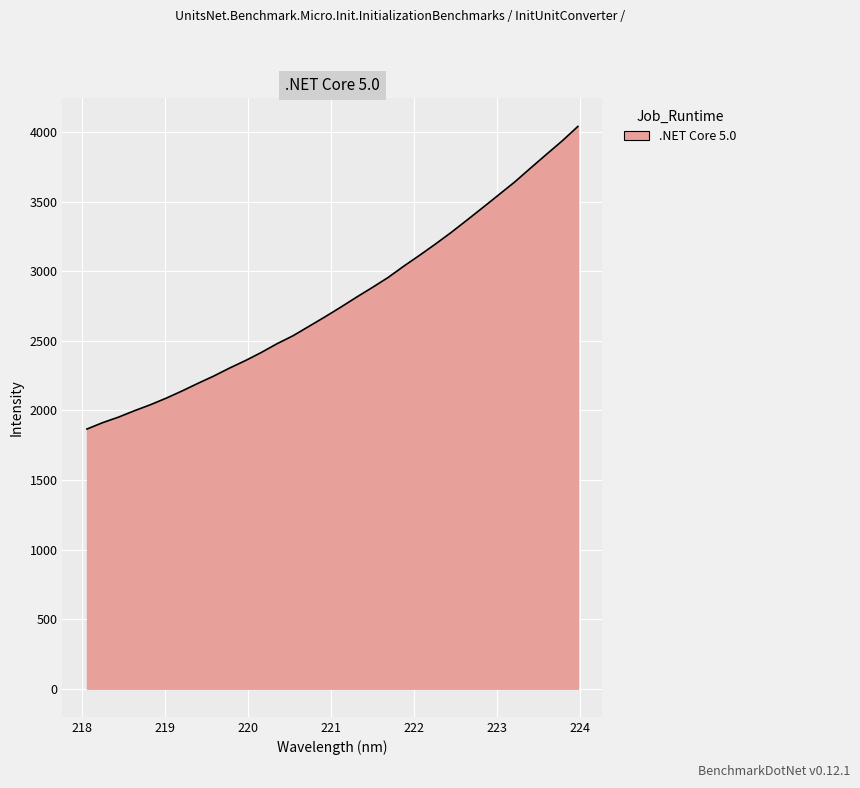

What is the smallest value displayed?

1866.4